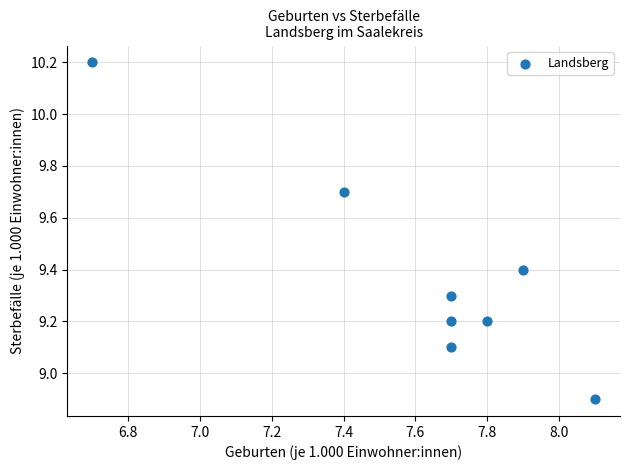

What is the range of Y values (max minus min)?

1.3